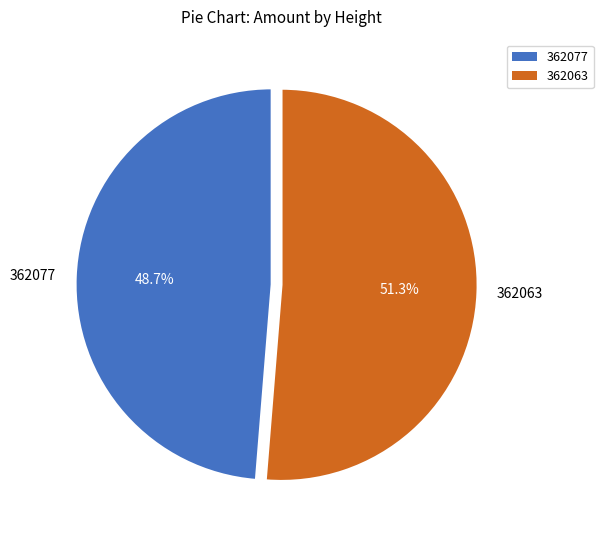

Combined, do 362077 and 362063 account for over 50%?

Yes